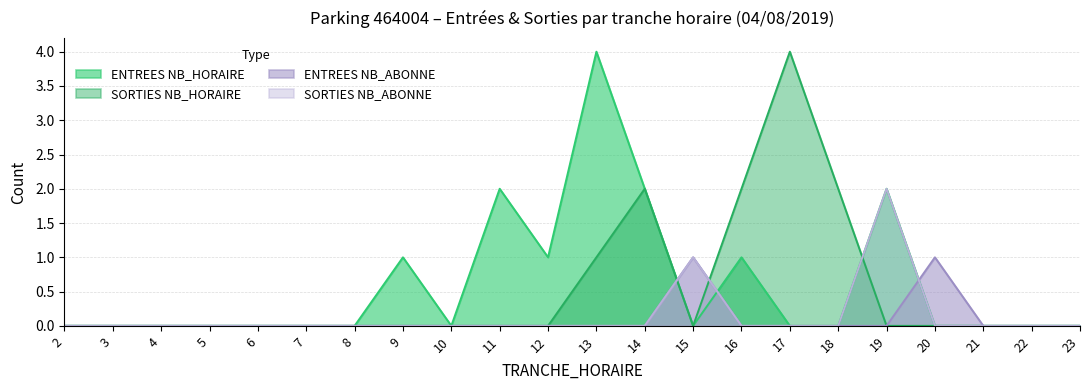

Which label corresponds to the smallest value in the chart?

2